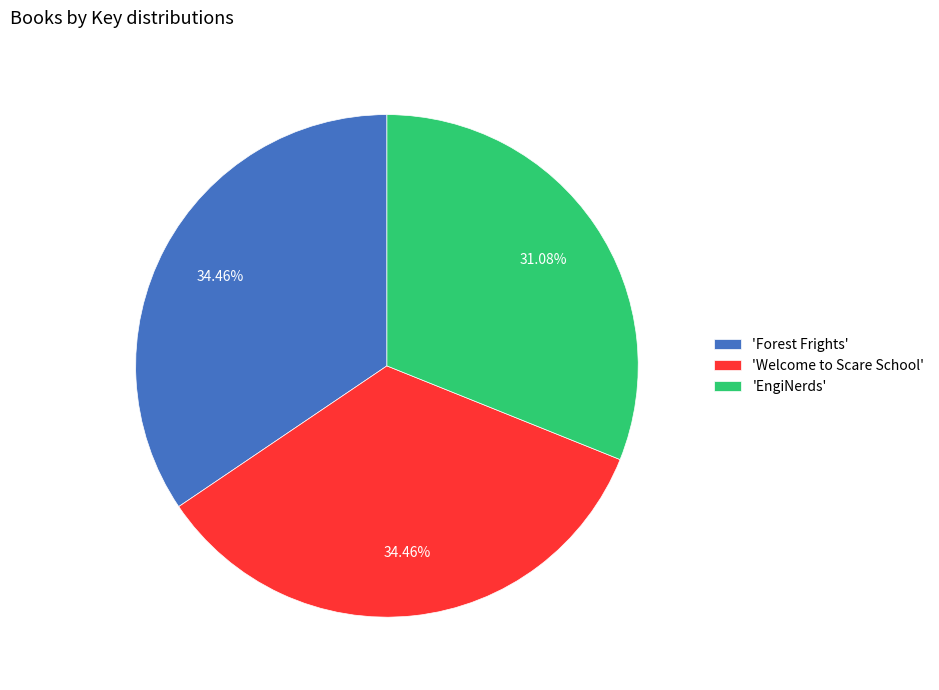

Is there any slice that represents more than half of the pie?

No